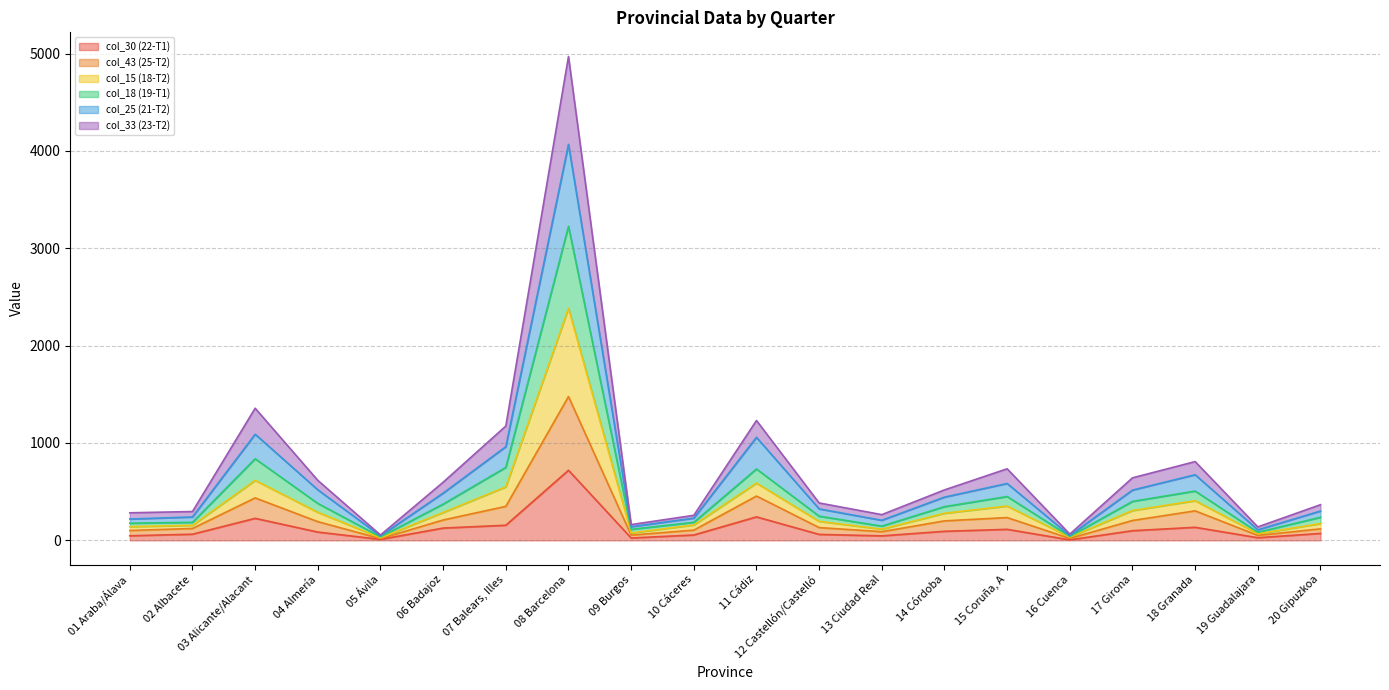

How many lines are shown in the chart?

6